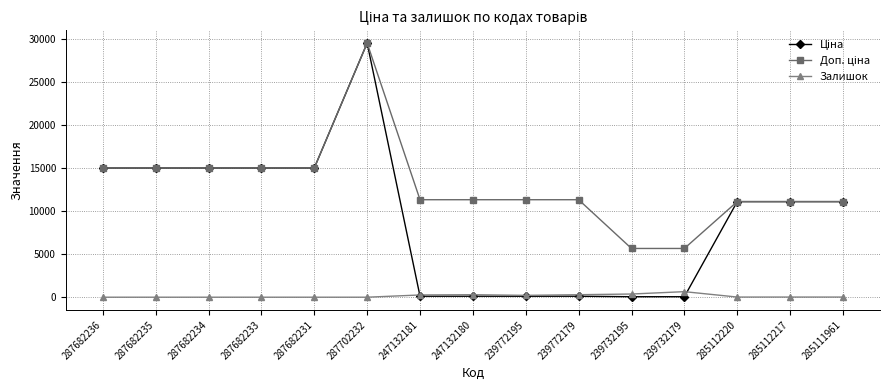

What is the total value across all series at 287682233?

30038.4